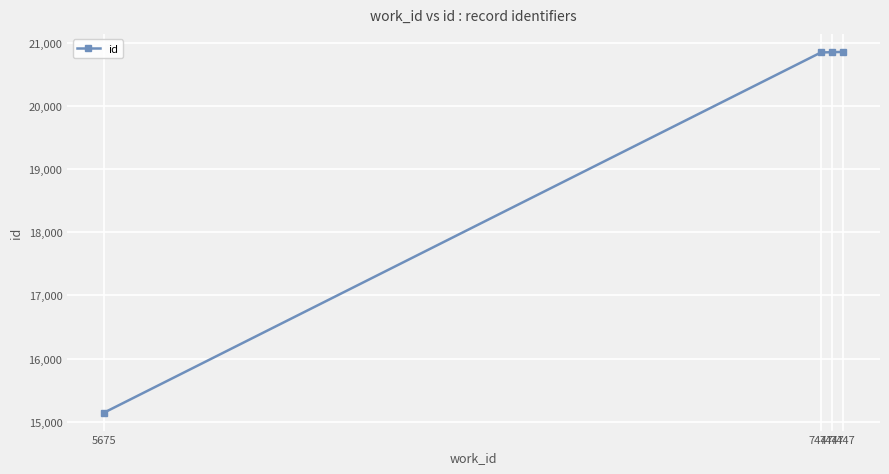

What value does the data have at 7447?

20852